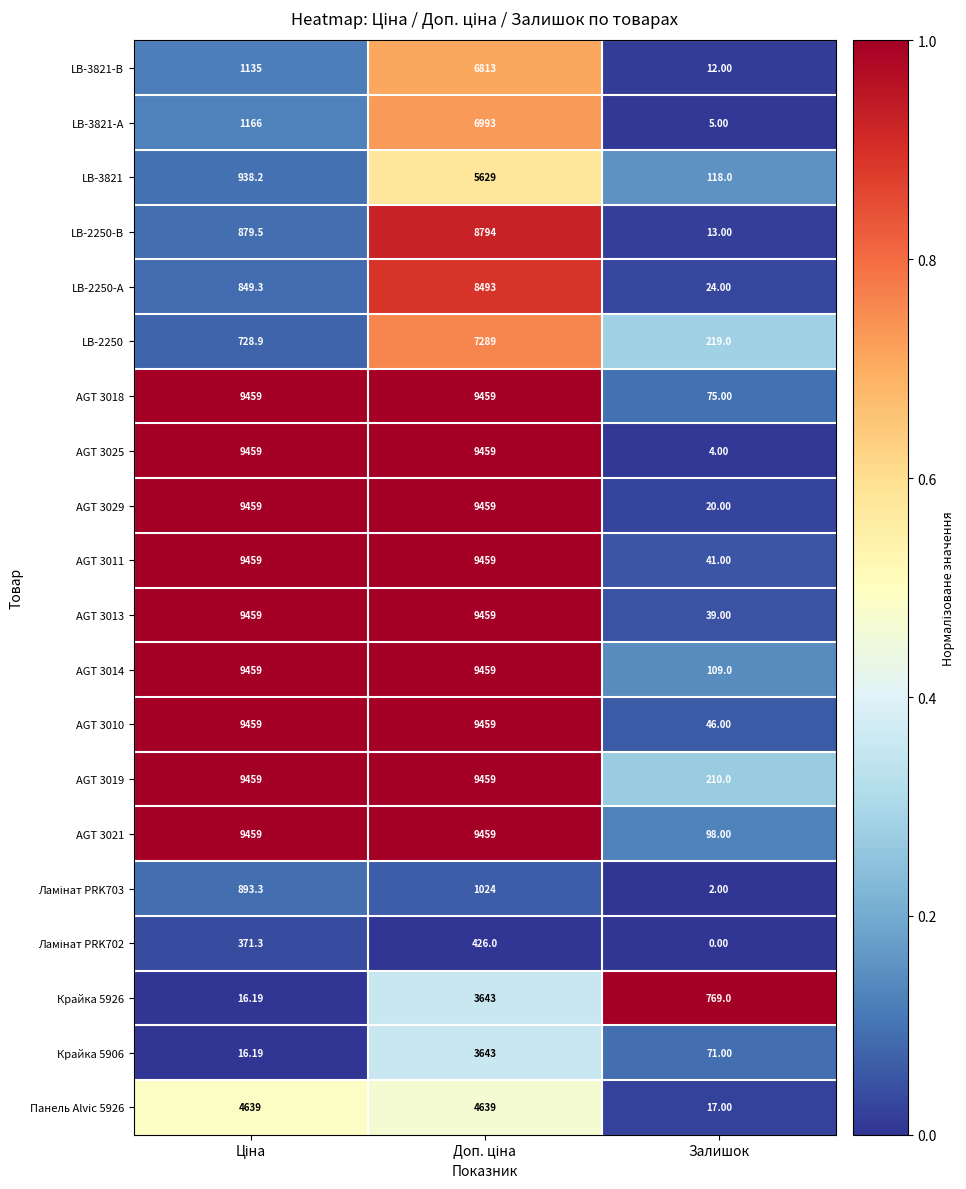

At which label does LB-3821-А reach its minimum?

Залишок